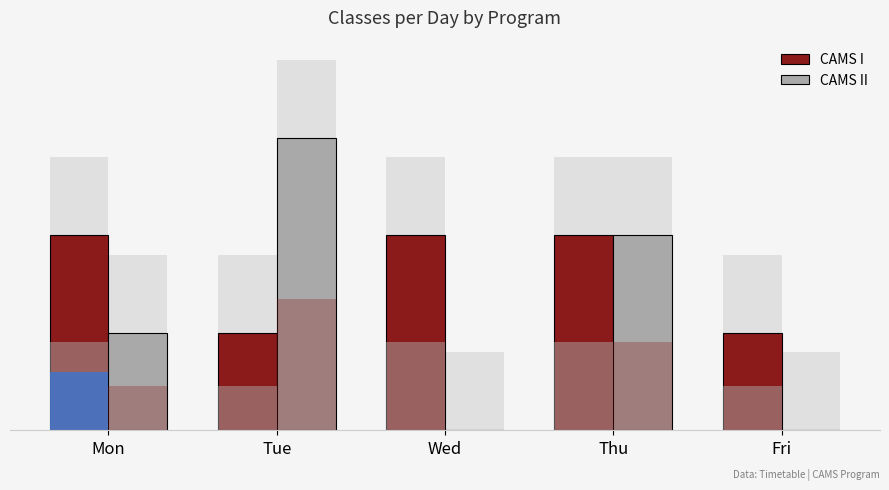

Reading left to right, extract all data points from this chart.

CAMS I: 2	1	2	2	1
CAMS II: 1	3	0	2	0